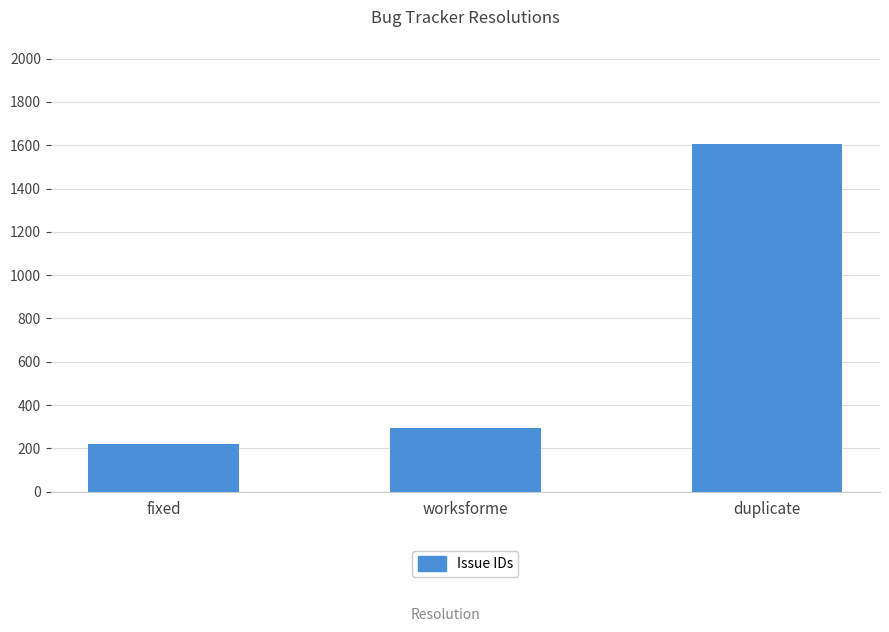

Between duplicate and worksforme, which is larger?

duplicate